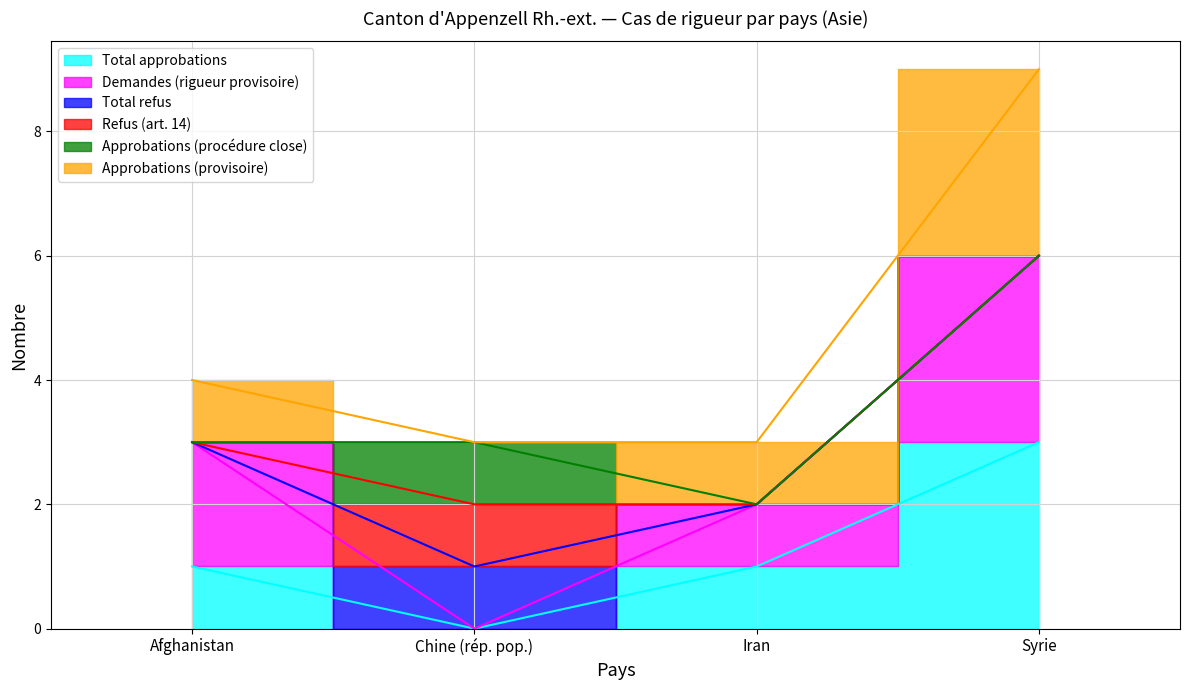

What is the label of the 1st point from the right?

Syrie